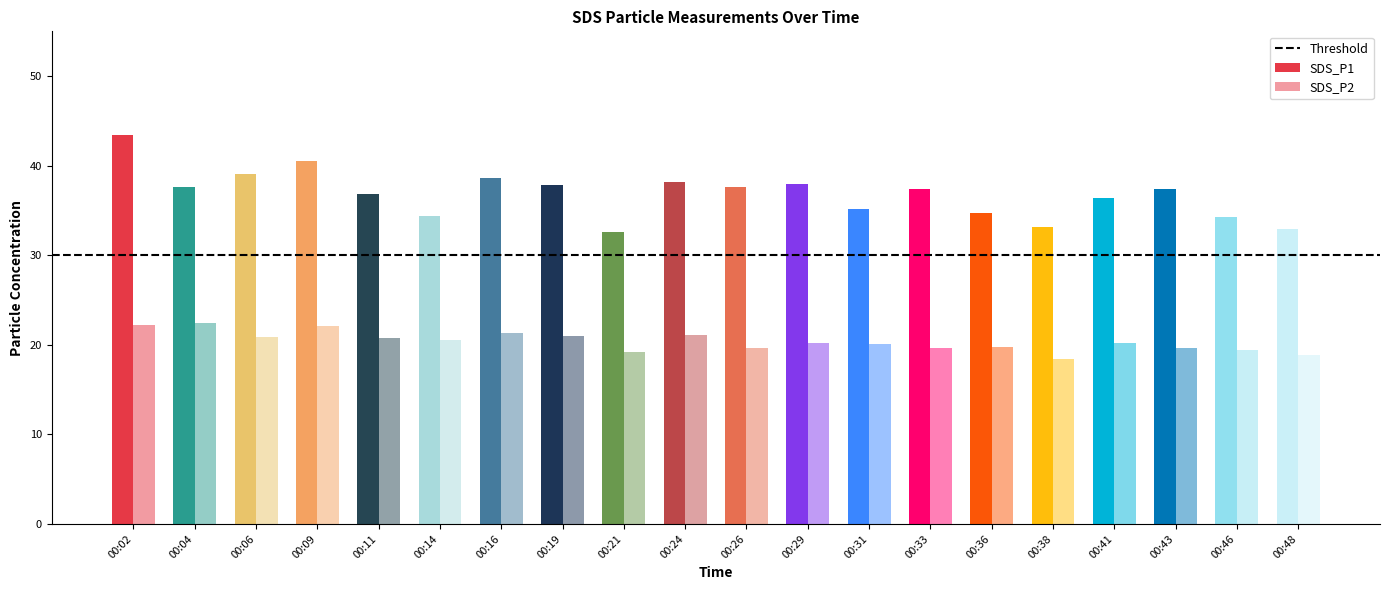

Reading right to left, extract all data points from this chart.

SDS_P1: 00:48=33.0	00:46=34.3	00:43=37.4	00:41=36.4	00:38=33.2	00:36=34.8	00:33=37.4	00:31=35.2	00:29=37.9	00:26=37.7	00:24=38.2	00:21=32.6	00:19=37.9	00:16=38.6	00:14=34.4	00:11=36.9	00:09=40.5	00:06=39.0	00:04=37.6	00:02=43.5
SDS_P2: 00:48=18.9	00:46=19.4	00:43=19.6	00:41=20.2	00:38=18.5	00:36=19.8	00:33=19.6	00:31=20.1	00:29=20.2	00:26=19.7	00:24=21.1	00:21=19.2	00:19=21.0	00:16=21.3	00:14=20.6	00:11=20.8	00:09=22.1	00:06=20.9	00:04=22.4	00:02=22.2